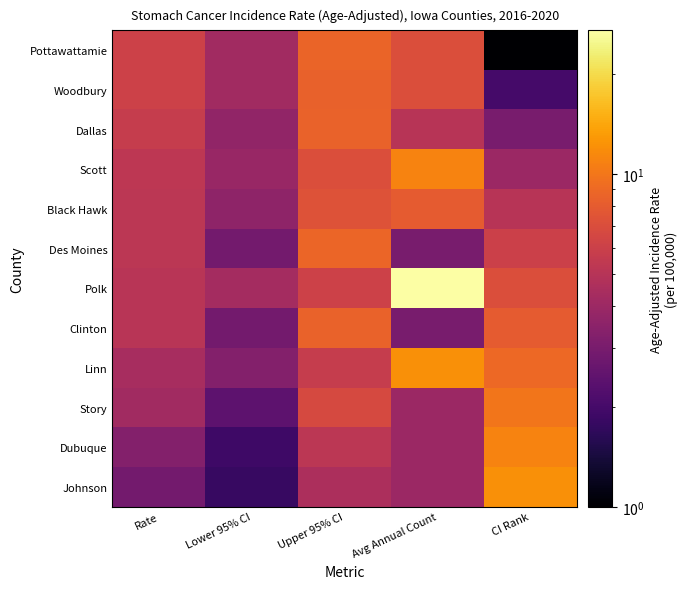

Reading left to right, transcribe all the data shown in this chart.

Pottawattamie: Rate=6.1	Lower 95% CI=4.2	Upper 95% CI=8.6	Avg Annual Count=7.0	CI Rank=1.0
Woodbury: Rate=6.1	Lower 95% CI=4.2	Upper 95% CI=8.4	Avg Annual Count=7.0	CI Rank=2.0
Dallas: Rate=5.7	Lower 95% CI=3.7	Upper 95% CI=8.5	Avg Annual Count=5.0	CI Rank=3.0
Scott: Rate=5.3	Lower 95% CI=3.9	Upper 95% CI=7.0	Avg Annual Count=11.0	CI Rank=4.0
Black Hawk: Rate=5.2	Lower 95% CI=3.6	Upper 95% CI=7.3	Avg Annual Count=8.0	CI Rank=5.0
Des Moines: Rate=5.2	Lower 95% CI=2.9	Upper 95% CI=8.8	Avg Annual Count=3.0	CI Rank=6.0
Polk: Rate=5.1	Lower 95% CI=4.3	Upper 95% CI=6.1	Avg Annual Count=27.0	CI Rank=7.0
Clinton: Rate=5.1	Lower 95% CI=2.9	Upper 95% CI=8.5	Avg Annual Count=3.0	CI Rank=8.0
Linn: Rate=4.4	Lower 95% CI=3.3	Upper 95% CI=5.7	Avg Annual Count=12.0	CI Rank=9.0
Story: Rate=4.2	Lower 95% CI=2.4	Upper 95% CI=6.7	Avg Annual Count=4.0	CI Rank=10.0
Dubuque: Rate=3.3	Lower 95% CI=1.9	Upper 95% CI=5.2	Avg Annual Count=4.0	CI Rank=11.0
Johnson: Rate=2.9	Lower 95% CI=1.8	Upper 95% CI=4.6	Avg Annual Count=4.0	CI Rank=12.0